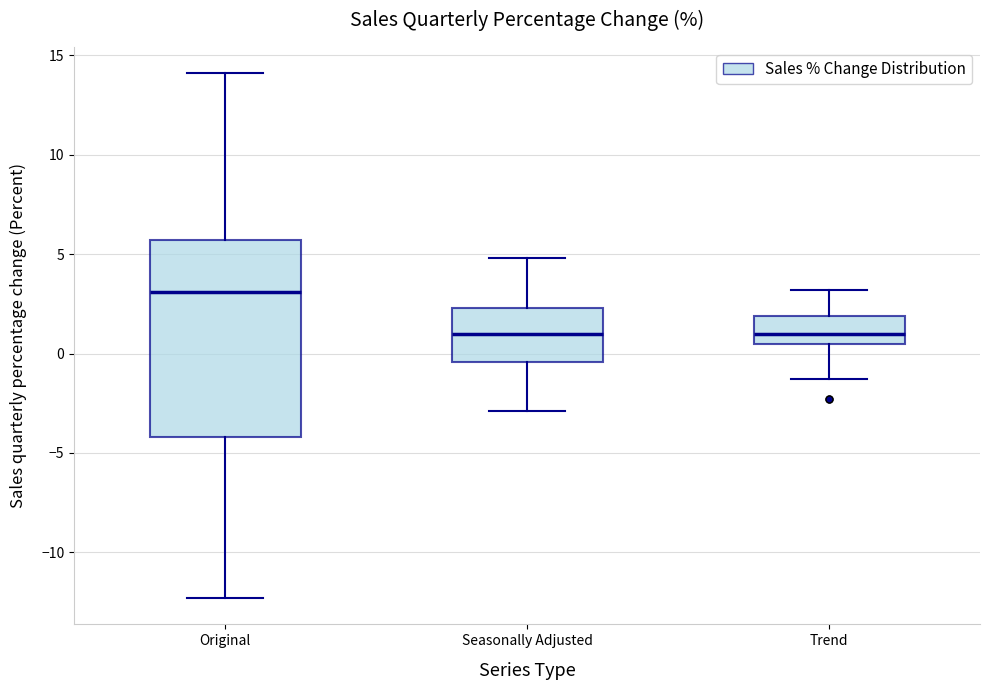

Where does the lower whisker of the box for Trend end on the y-axis? The values are not printed on the chart, so give them approximately, as read against the axis.

-1.5